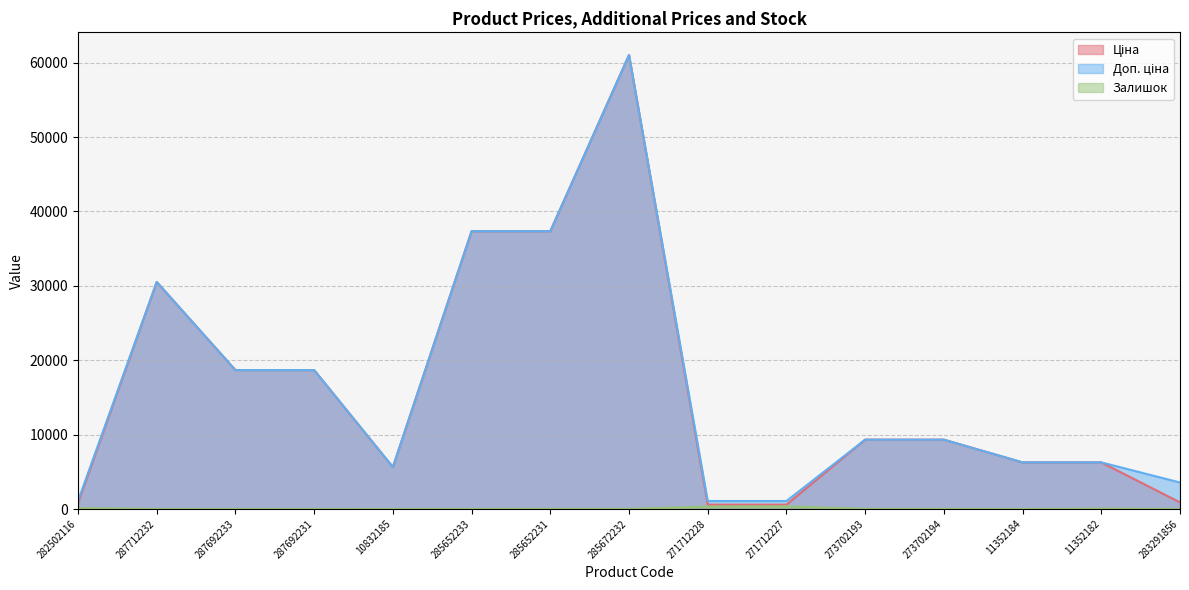

Which category has the lowest value in the Доп. ціна series?

271712228